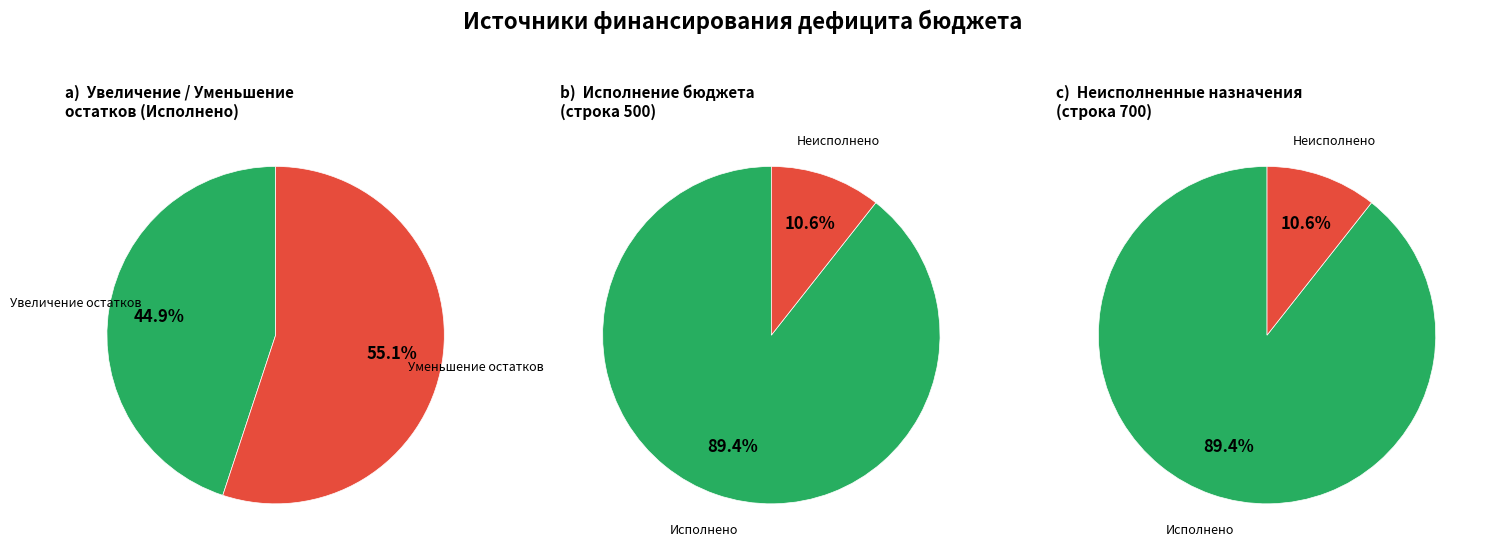

Which has a higher value, уменьшение остатков средств, всего or увеличение остатков средств, всего?

уменьшение остатков средств, всего